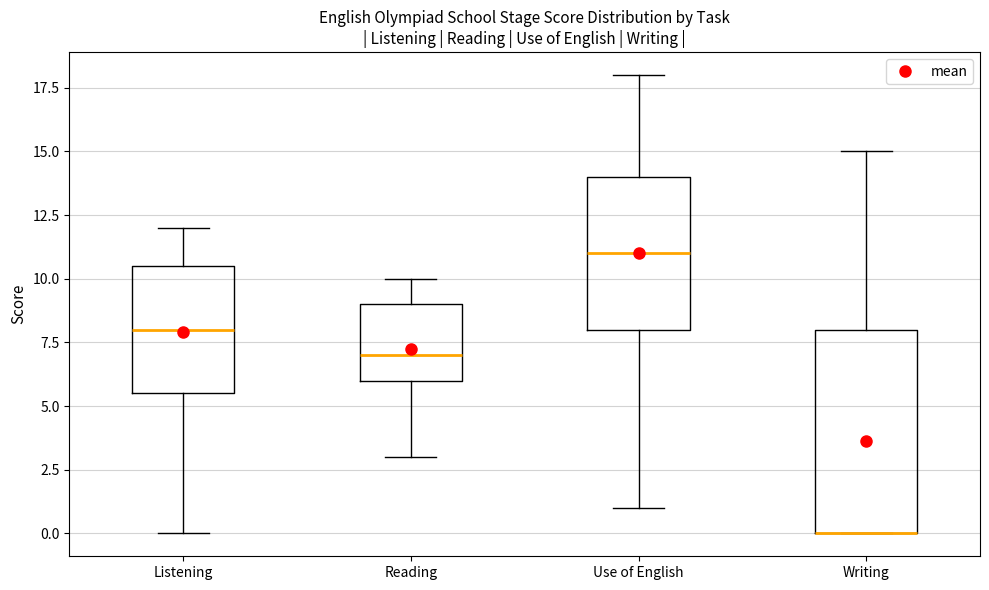

Where does the upper whisker of the box for Reading end on the y-axis? The values are not printed on the chart, so give them approximately, as read against the axis.

10.0